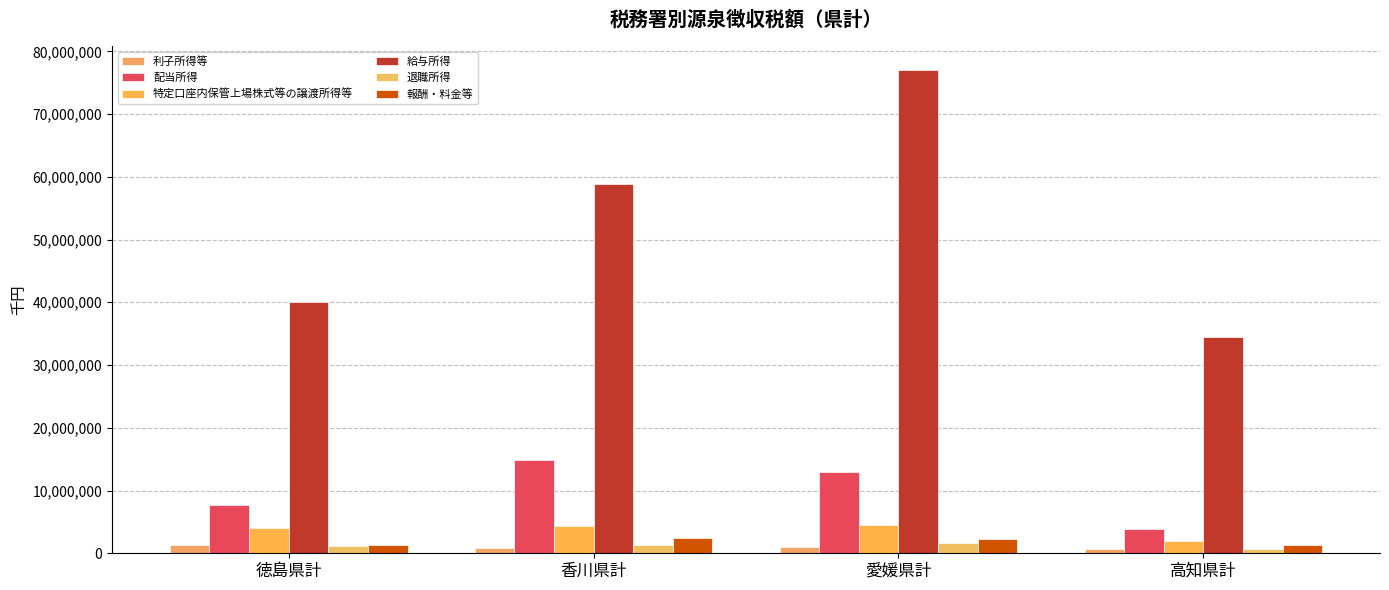

Reading left to right, transcribe all the data shown in this chart.

利子所得等: 1312938	905435	1011174	719055
配当所得: 7649003	14932387	12960863	3886179
特定口座内保管上場株式等の譲渡所得等: 4014169	4325959	4452154	1880531
給与所得: 40051323	58886395	76964729	34527322
退職所得: 1084632	1270789	1688073	712213
報酬・料金等: 1355940	2467355	2286870	1321021